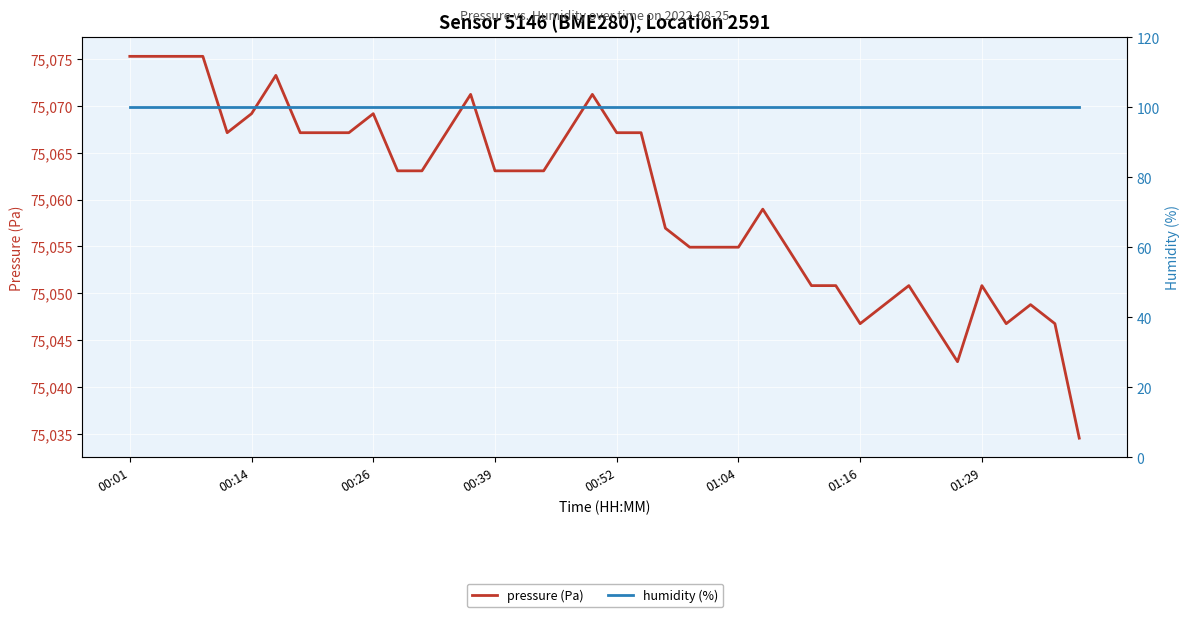

Does the chart display data point markers on the line(s)?

No